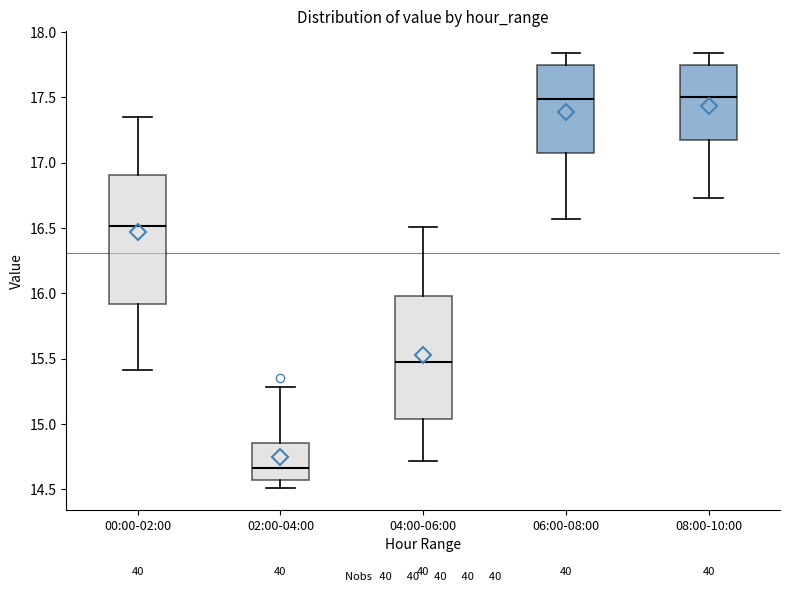

Reading left to right, transcribe this box plot: for each box, give where its median line is, the range the box spans, and where its two whiskers end, as read against the y-axis. The values are not printed on the chart, so give them approximately, as read against the axis.

00:00-02:00: median 16.50, box 15.90 to 16.90, whiskers 15.40 to 17.35
02:00-04:00: median 14.65, box 14.55 to 14.85, whiskers 14.50 to 15.30
04:00-06:00: median 15.50, box 15.05 to 16.00, whiskers 14.70 to 16.50
06:00-08:00: median 17.50, box 17.10 to 17.75, whiskers 16.55 to 17.85
08:00-10:00: median 17.50, box 17.15 to 17.75, whiskers 16.75 to 17.85